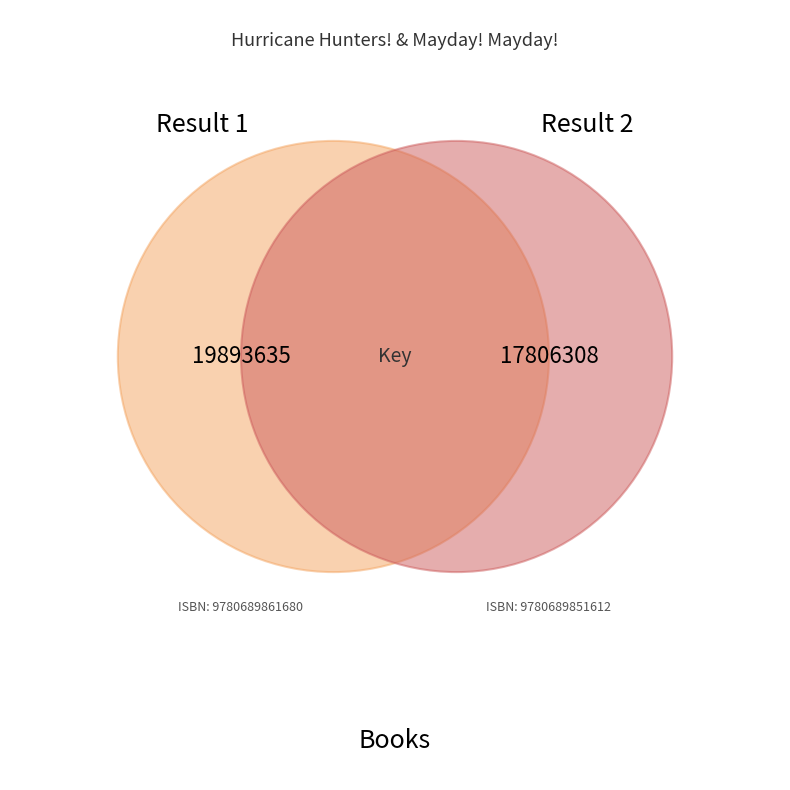

How many slices are in this pie chart?

2